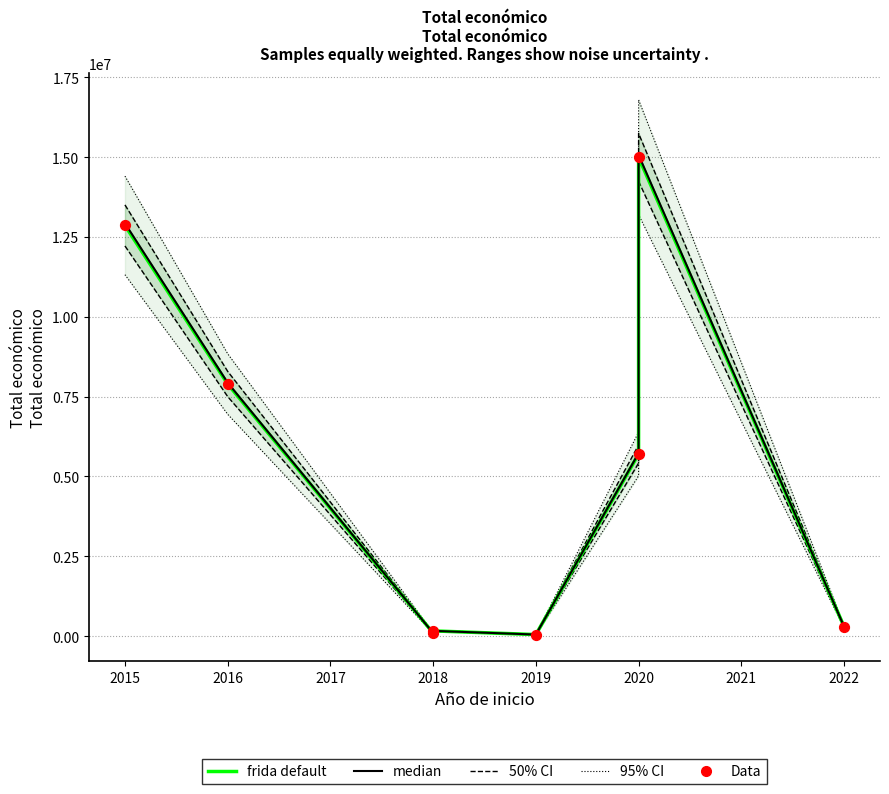

Which series contains the lowest Y value?

frida default